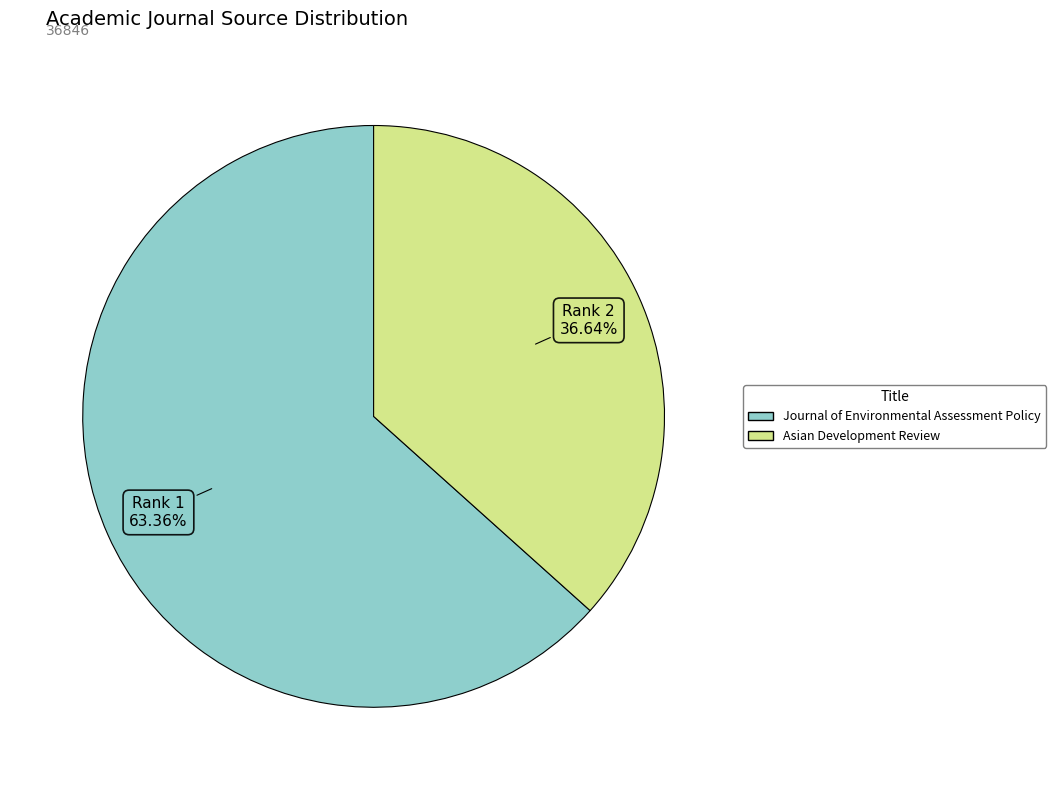

Is there any slice that represents more than half of the pie?

Yes